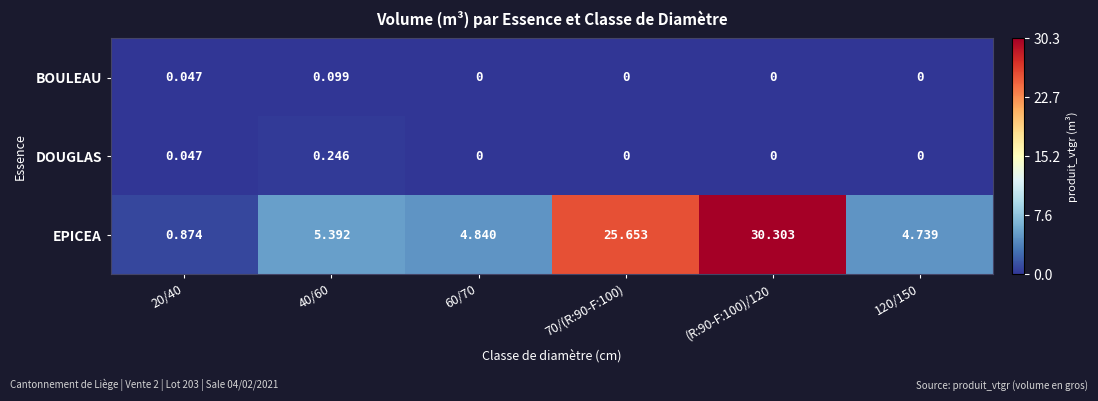

List the series in order of their peak value, lowest first.

BOULEAU, DOUGLAS, EPICEA